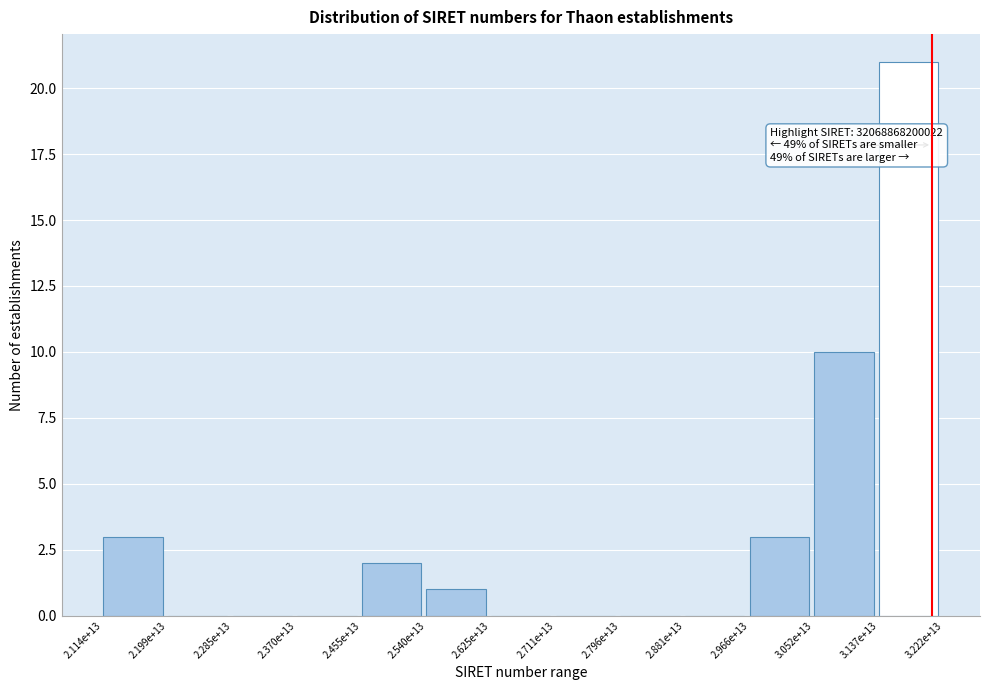

Reading left to right, transcribe all the data shown in this chart.

2.114e+13=3	2.199e+13=0	2.285e+13=0	2.370e+13=0	2.455e+13=2	2.540e+13=1	2.625e+13=0	2.711e+13=0	2.796e+13=0	2.881e+13=0	2.966e+13=3	3.052e+13=10	3.137e+13=21